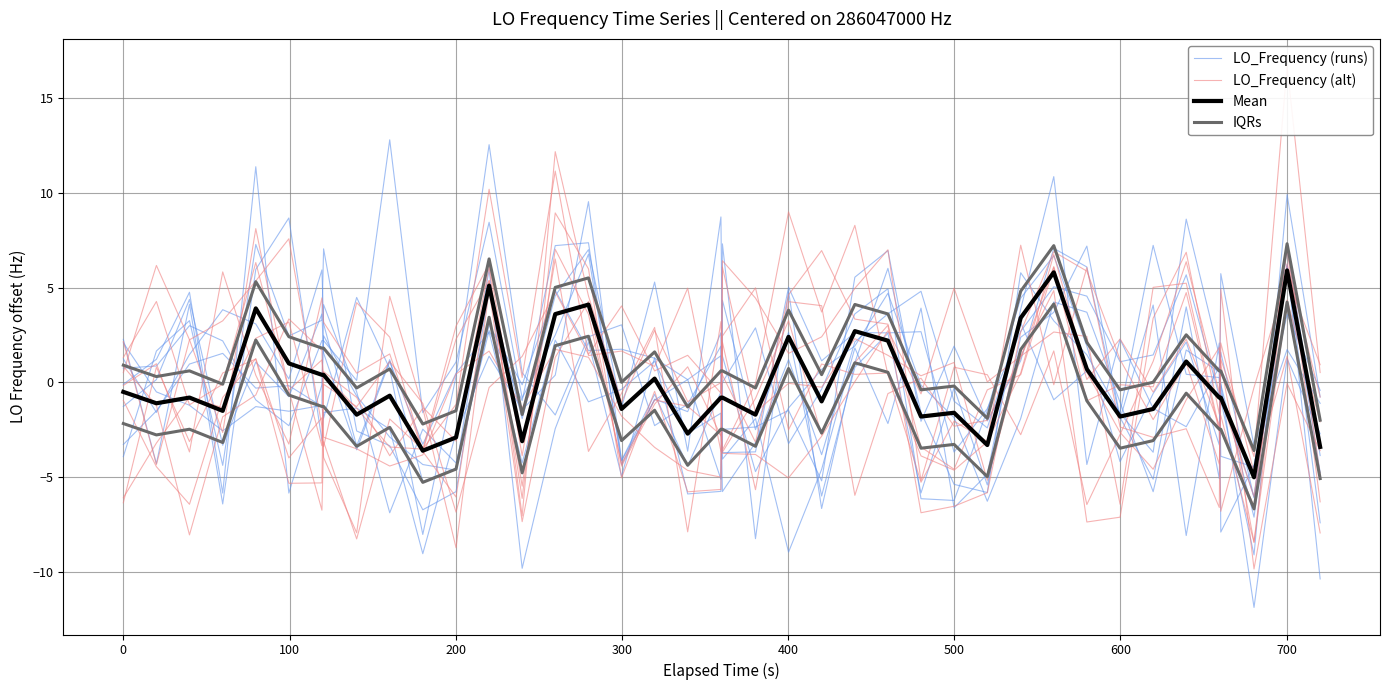

How many times do LO_Frequency (alt) and Mean cross each other?

19